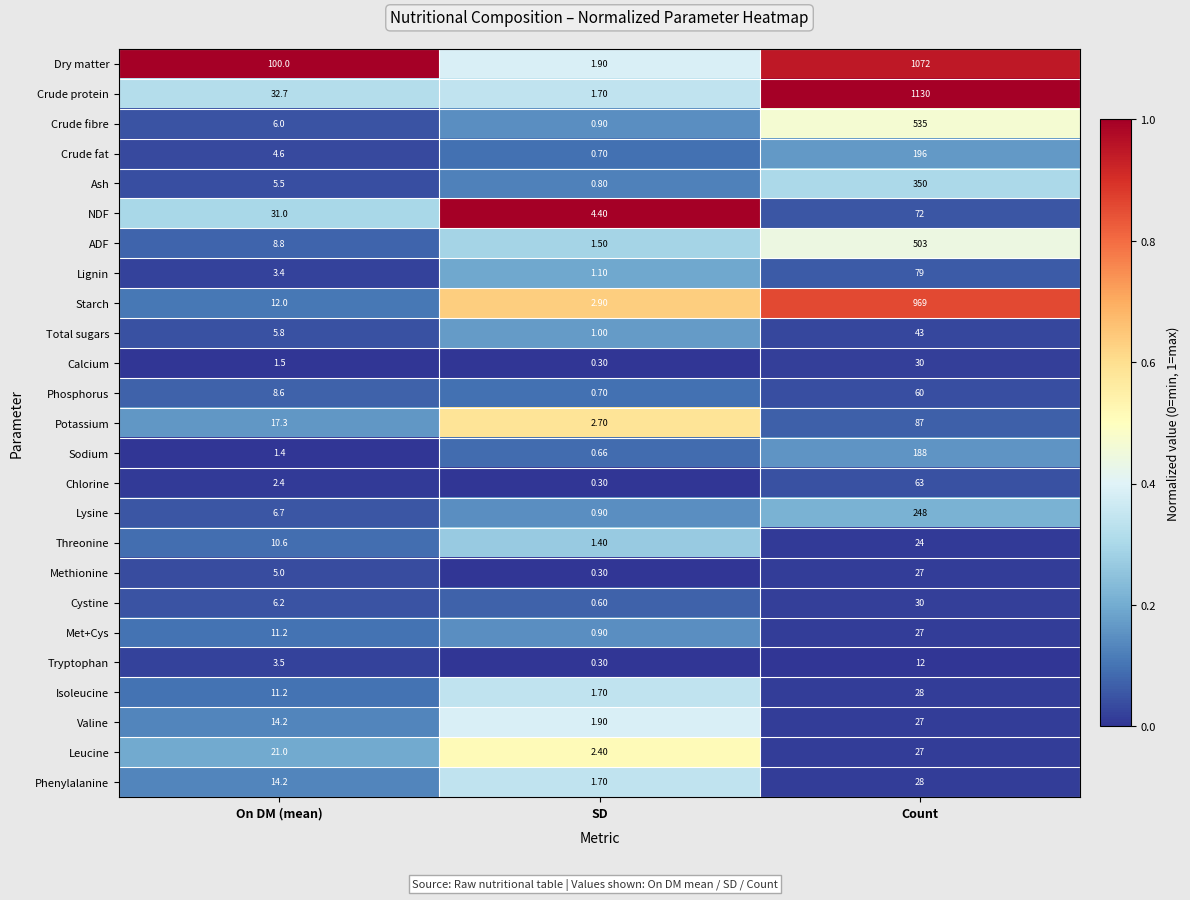

Rank the categories by Leucine value from lowest to highest.

SD, On DM (mean), Count